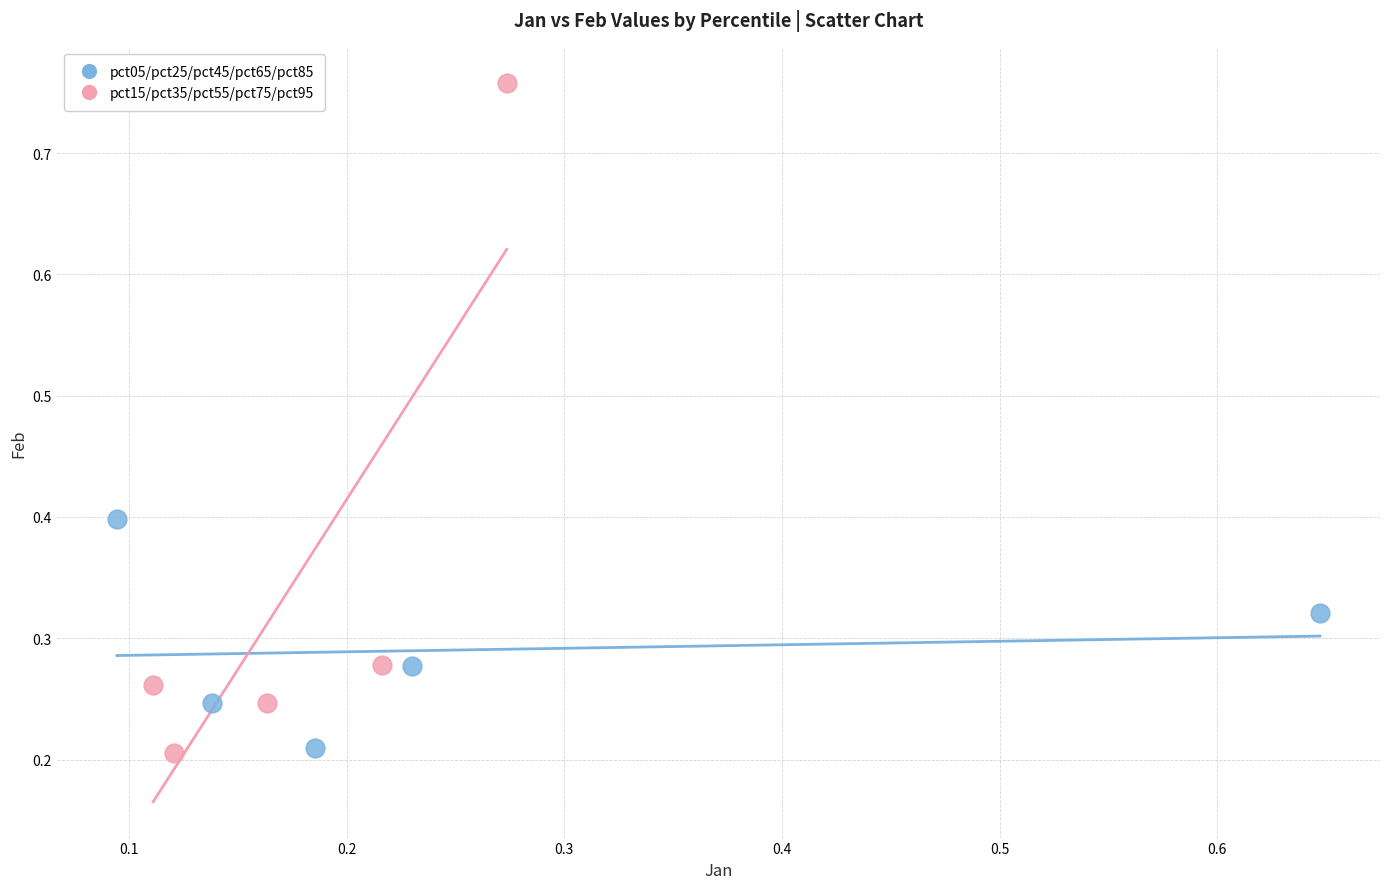

Which series contains the highest Y value?

pct15/pct35/pct55/pct75/pct95